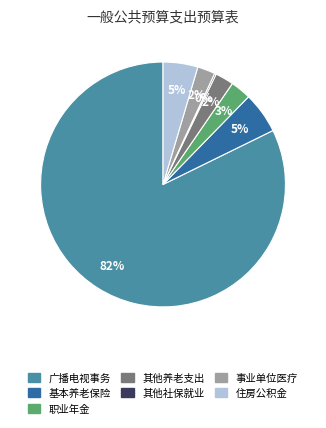

Is there any slice that represents more than half of the pie?

Yes